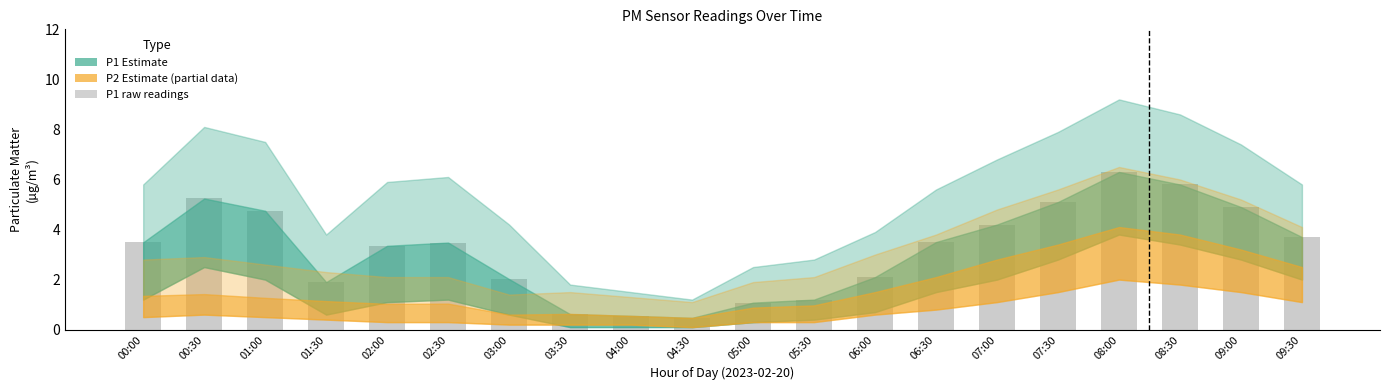

How many bars are there in total?

20